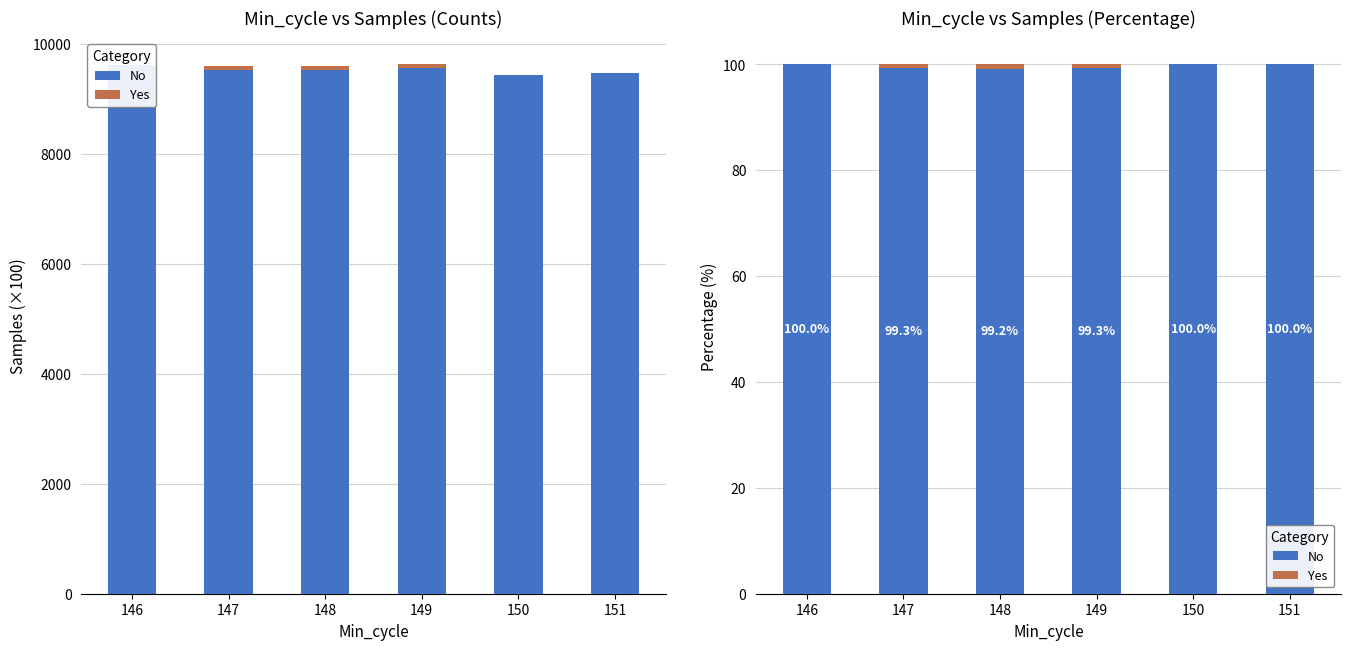

How many series are shown in this chart?

2